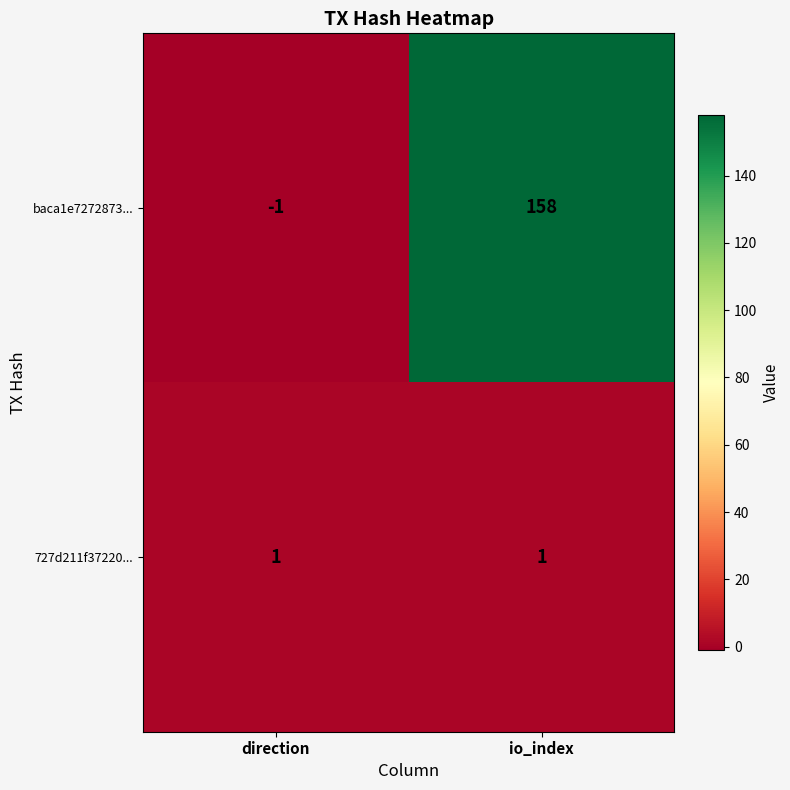

Reading left to right, extract all data points from this chart.

baca1e7272873...: direction=-1	io_index=158
727d211f37220...: direction=1	io_index=1